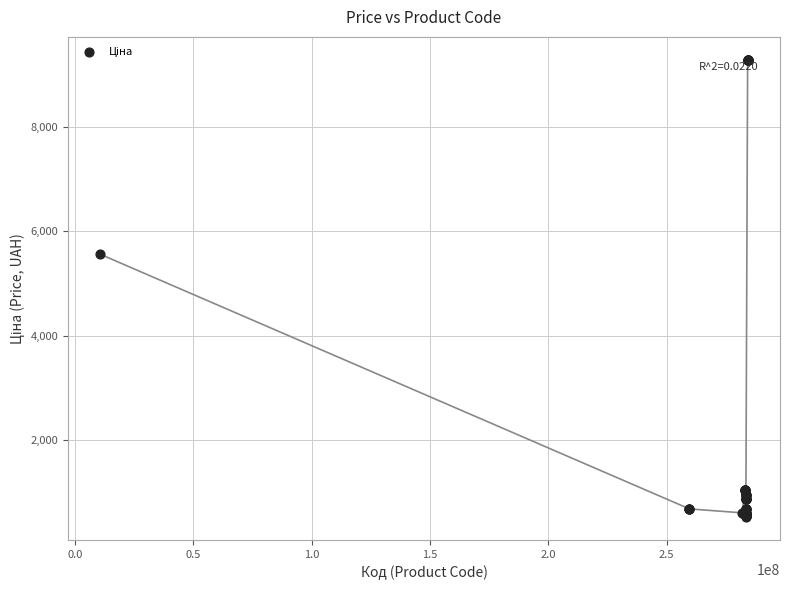

What Y value in the scatter plot is closest to 4905?

5560.3